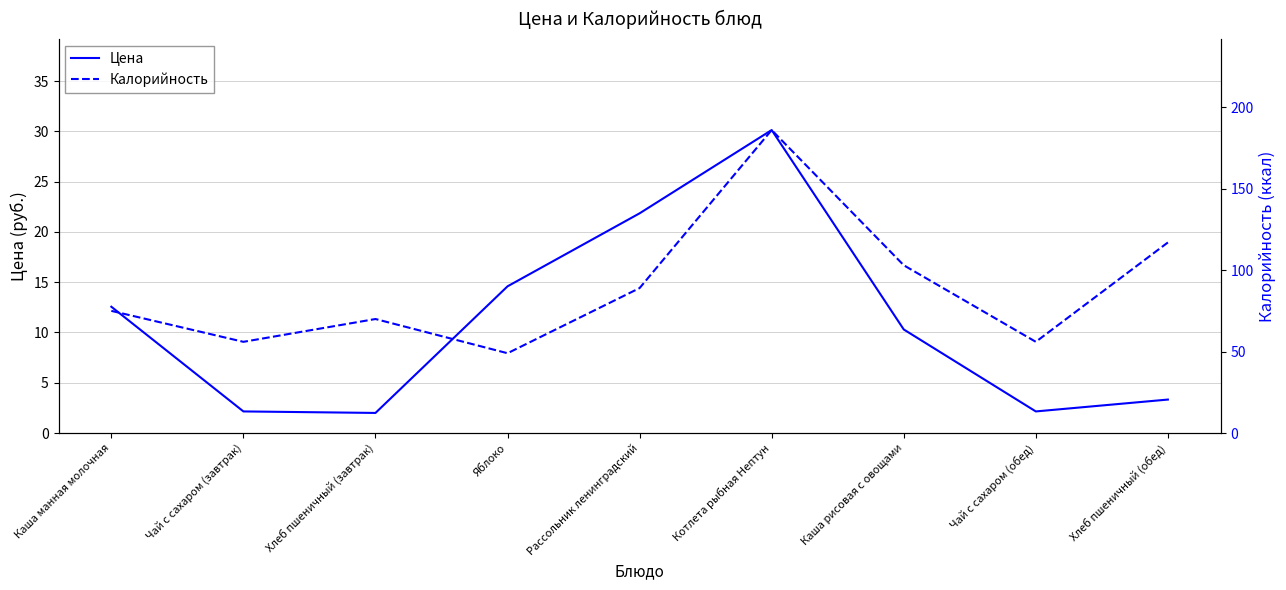

Is it true that Калорийность equals 56.0 at Чай с сахаром (обед)?

True